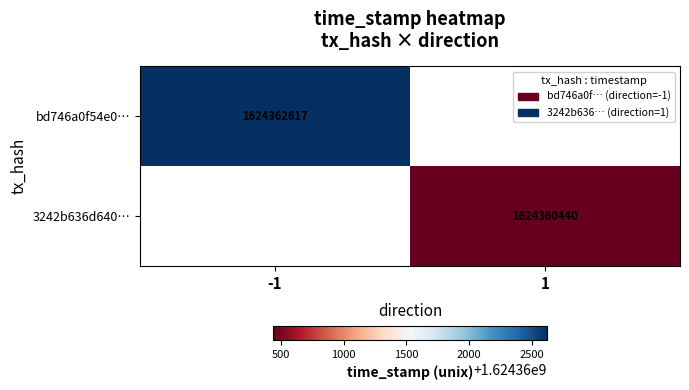

The 3242b636d640… series shows 2445652078 at 1. True or false?

False